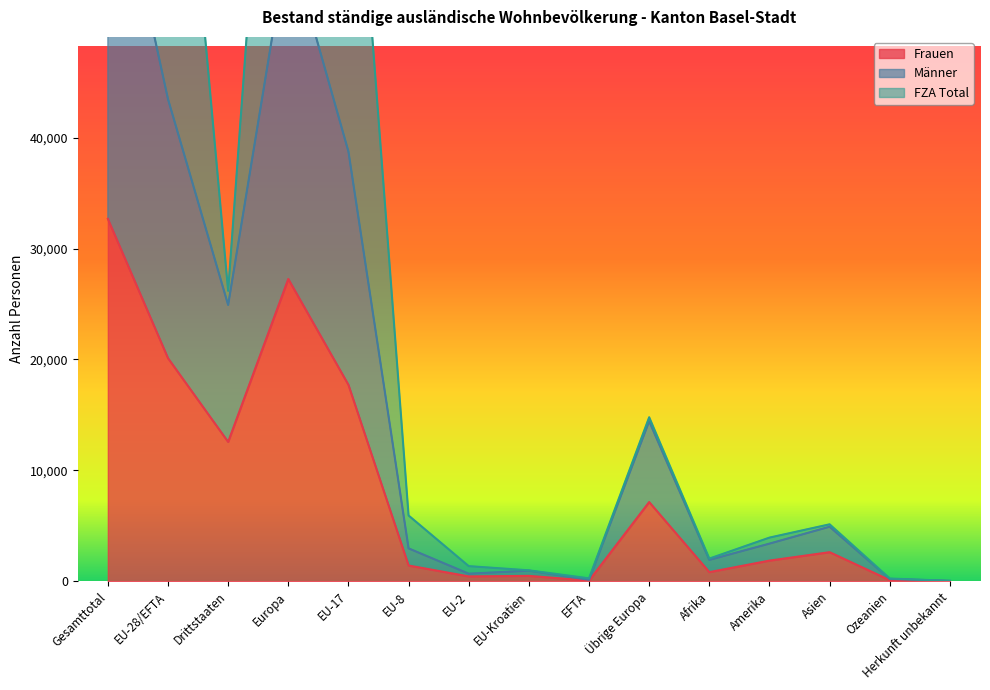

How many data points in Männer are less than 3394?

7